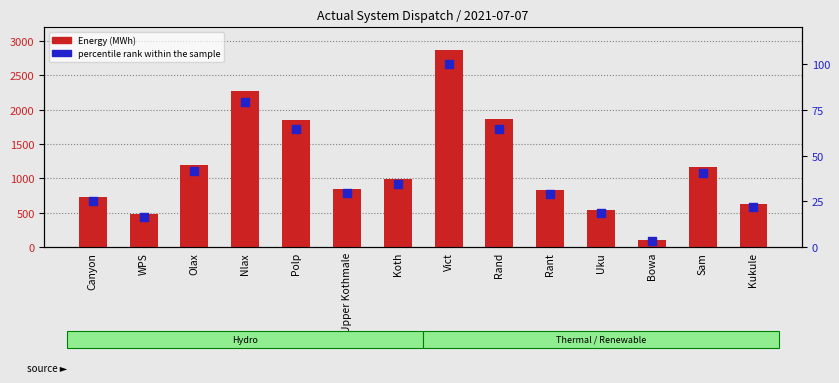

At how many categories does at least one series exceed 2466?

1